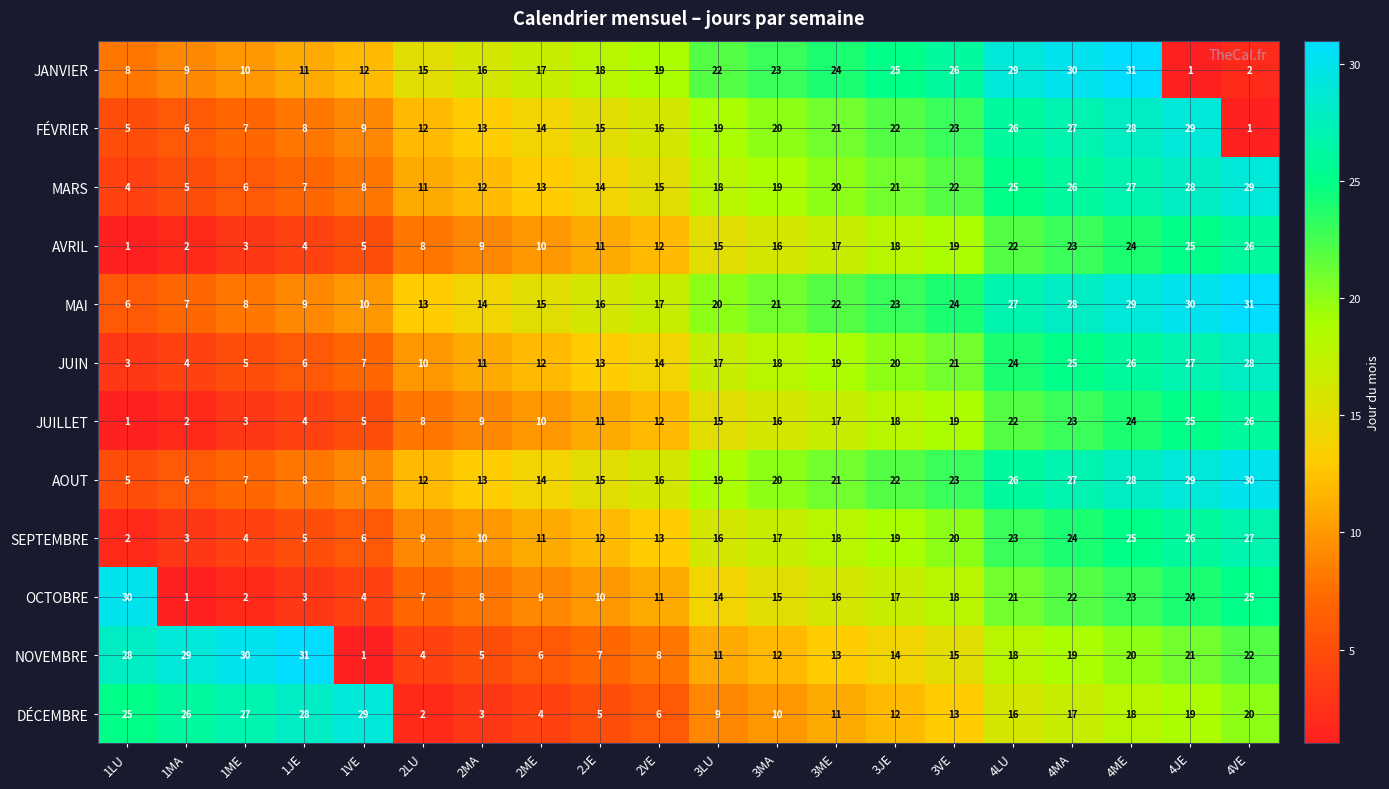

What is the spread (max minus min) of values at 3MA?

13